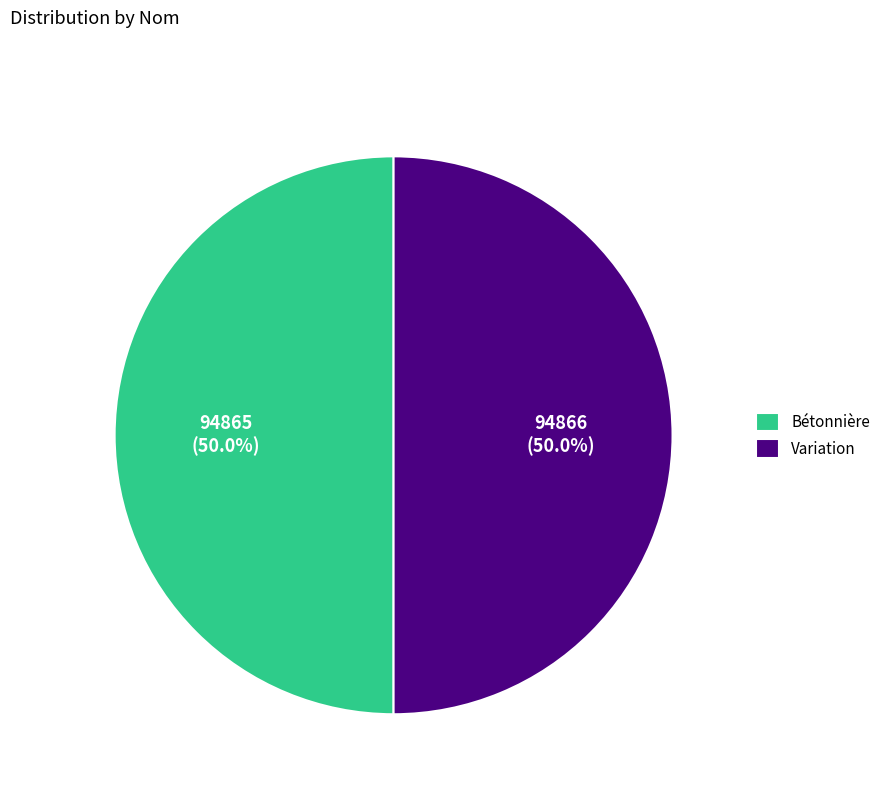

How much of the chart is everything except Variation?

50.0%